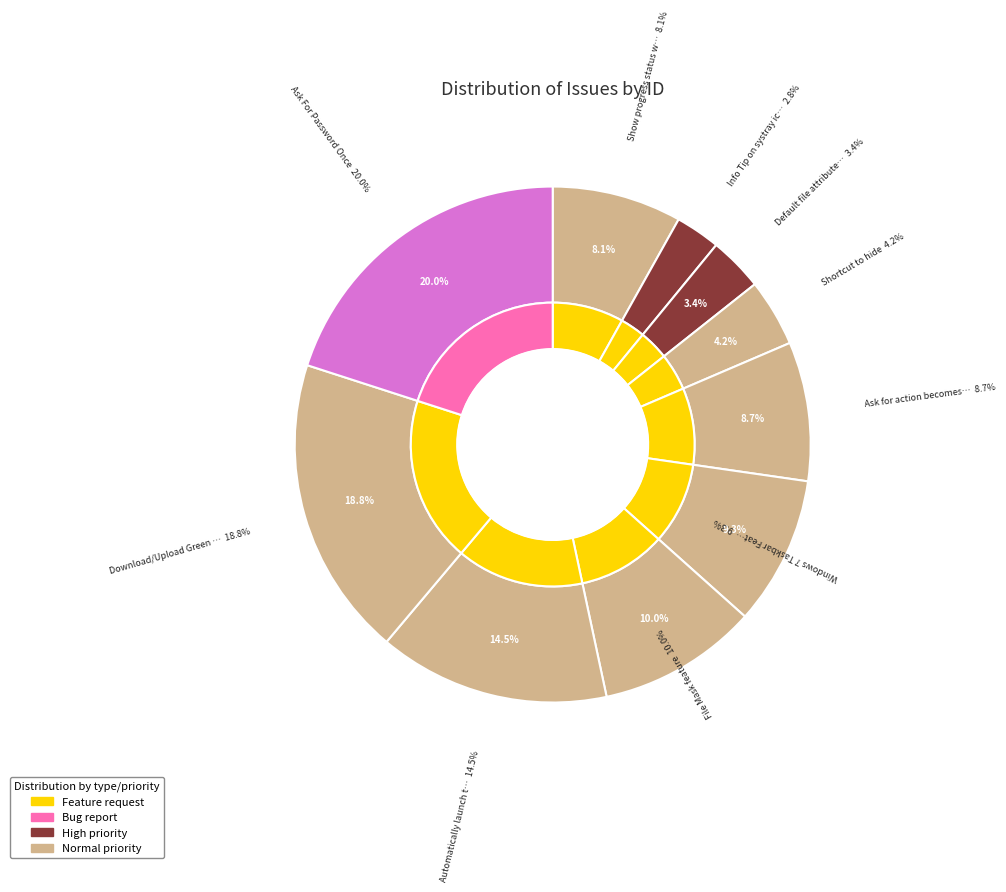

How many segments does this pie chart have?

10